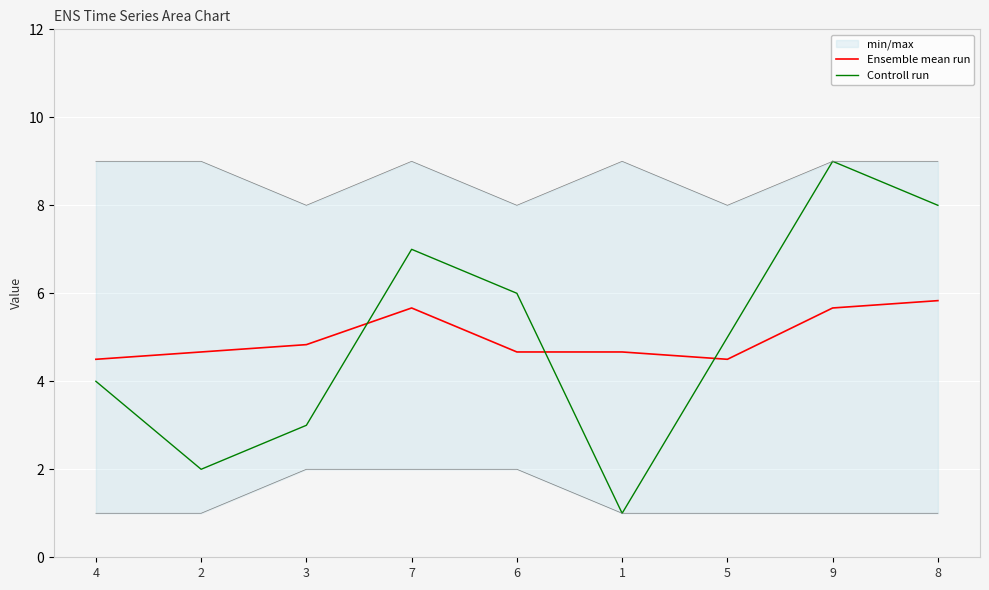

How many data points in Controll run are less than 5?

4